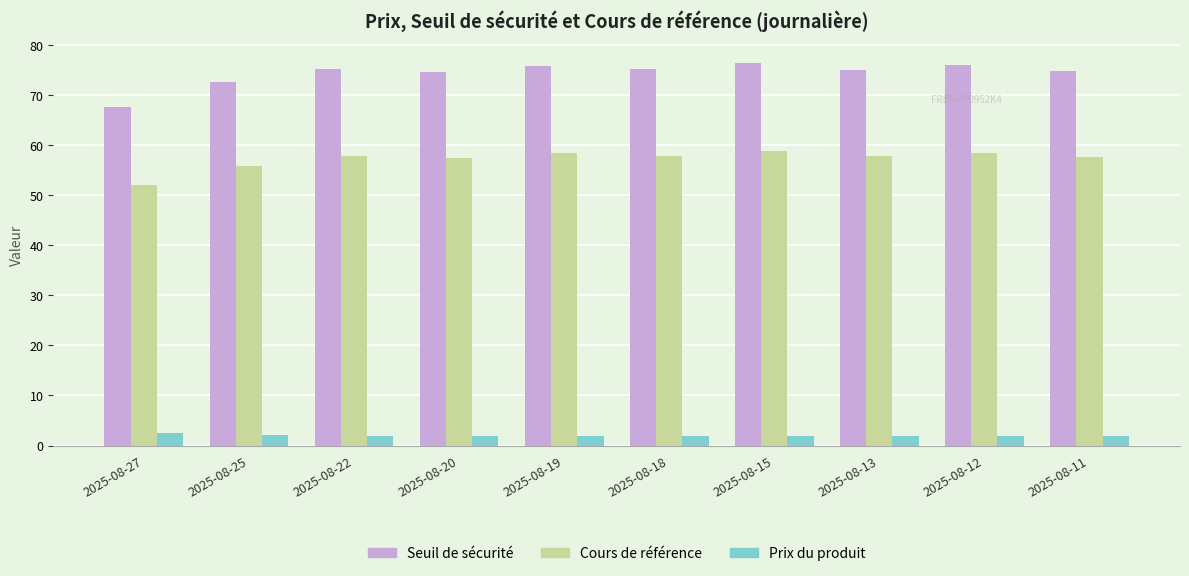

What is the maximum value for Seuil de sécurité?

76.4